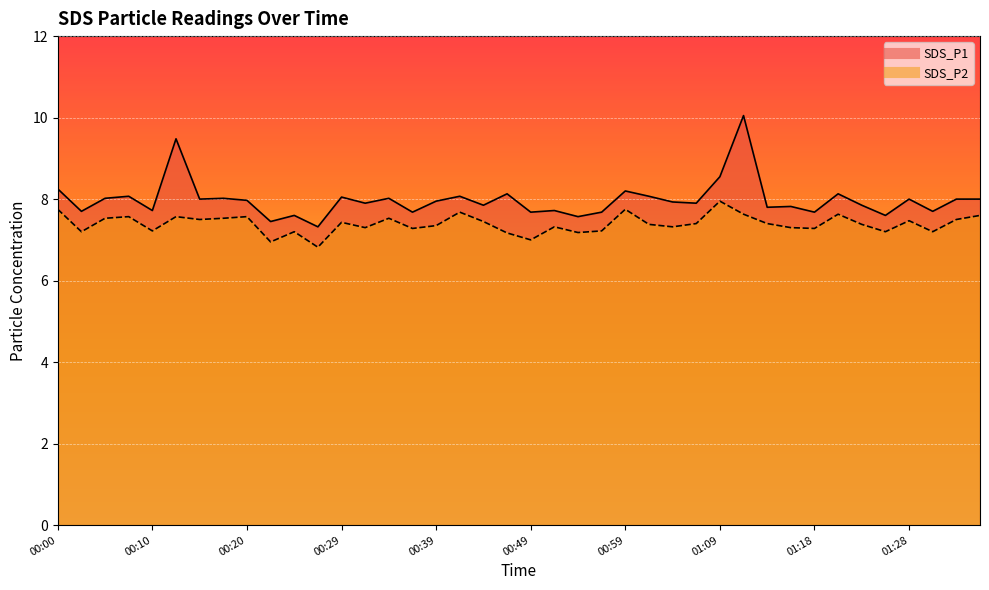

Which category has the lowest value across all series?

00:27